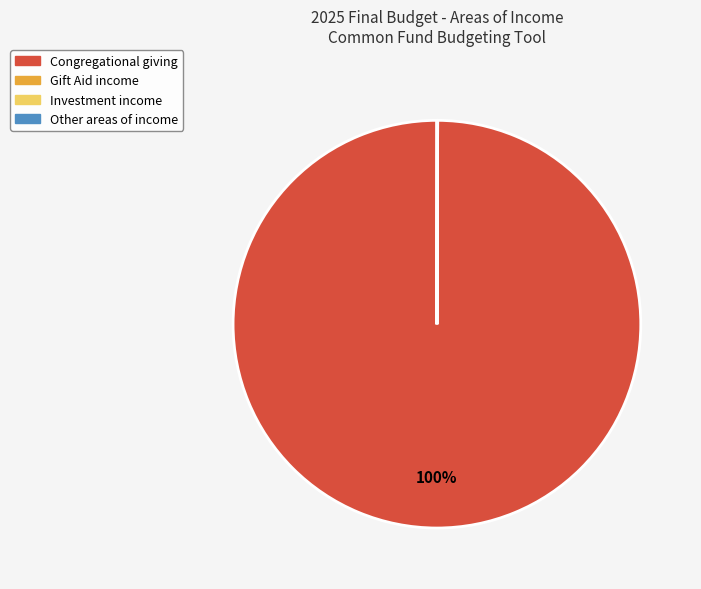

What is the largest slice in the pie chart?

Congregational giving